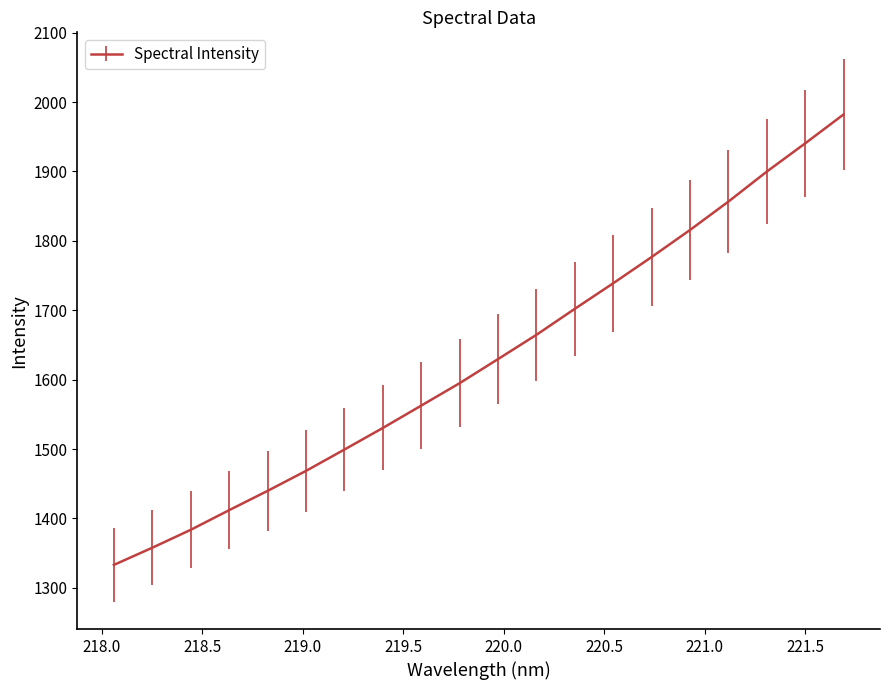

What is the smallest value displayed?

1333.1